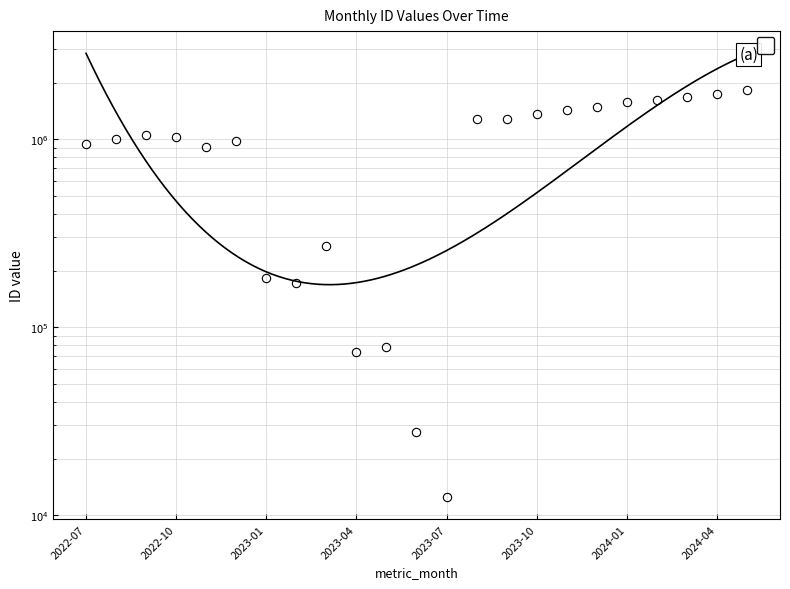

How many data points are less than 1031602?

11